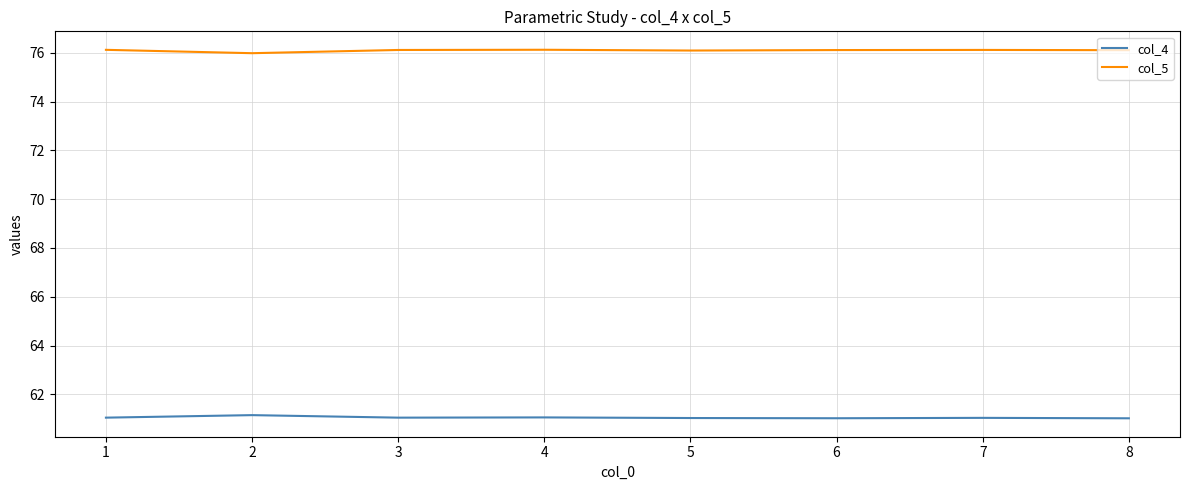

What is the lowest value of the col_4 series?

61.0